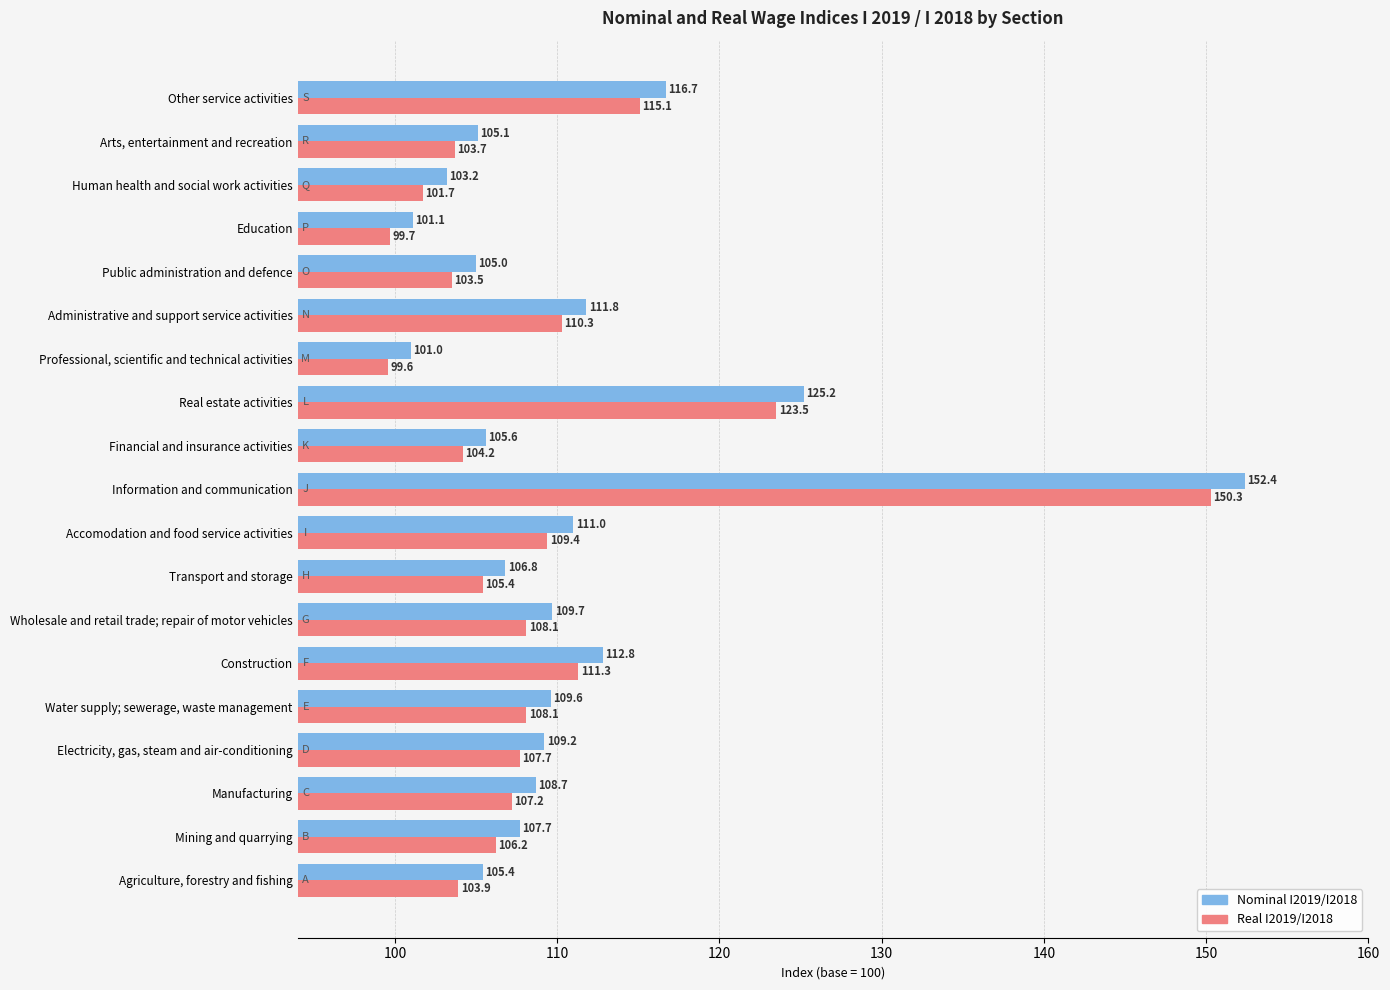

Which series has the widest spread of values?

Nominal I2019/I2018